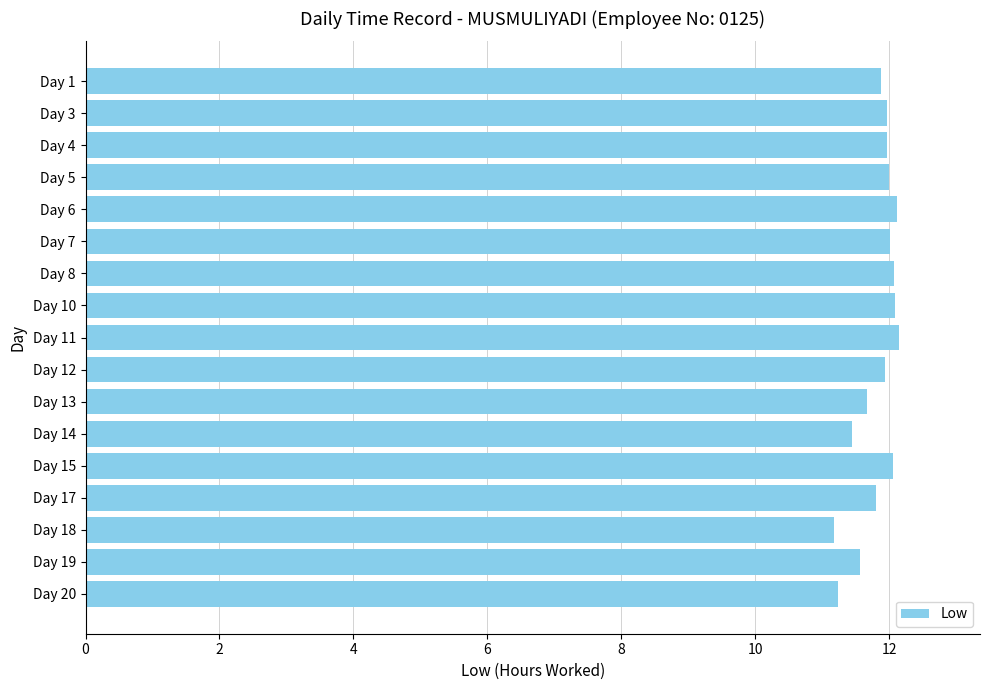

What is the greatest value displayed?

12.1